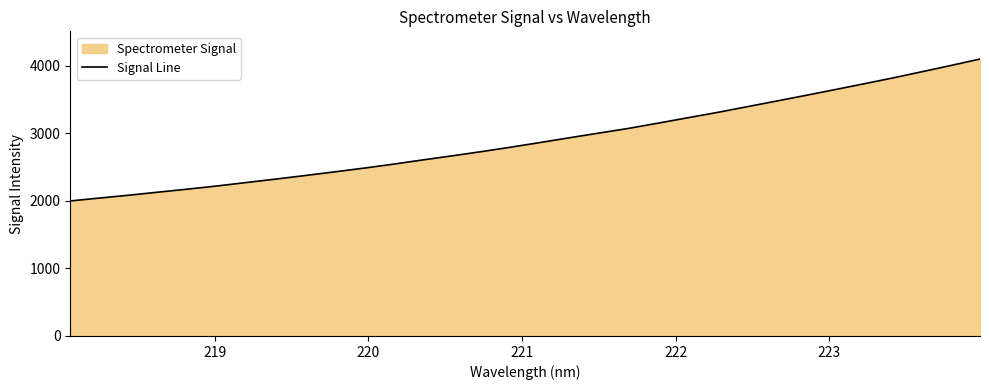

What is the minimum value shown in the chart?

1996.8